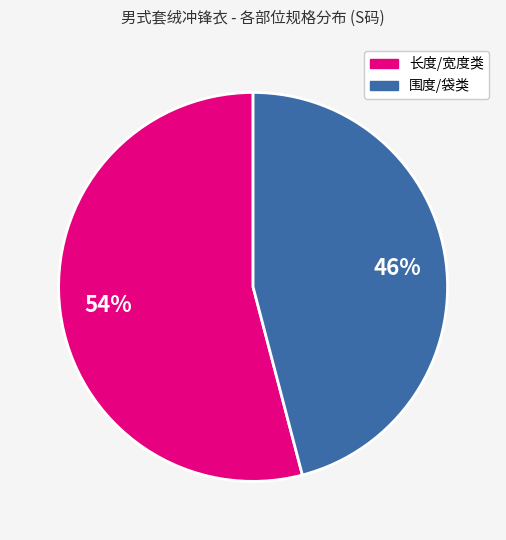

Does any single category account for the majority?

Yes